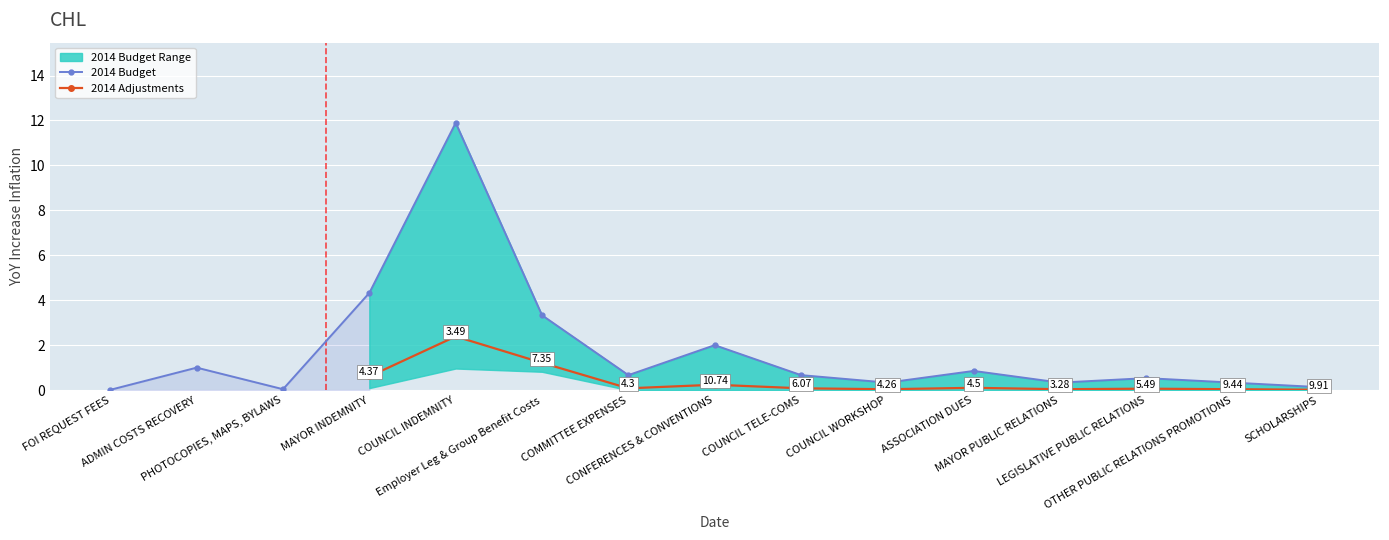

How many interior local peaks (higher than both neighbors) does the data have?

5